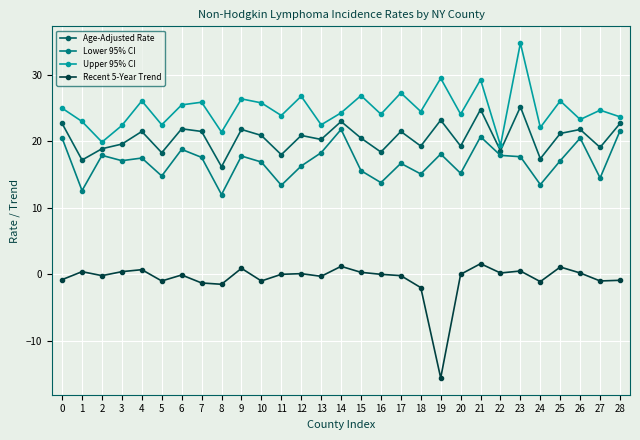

What is the value of the Recent 5-Year Trend point at the 4th from the left?

0.4